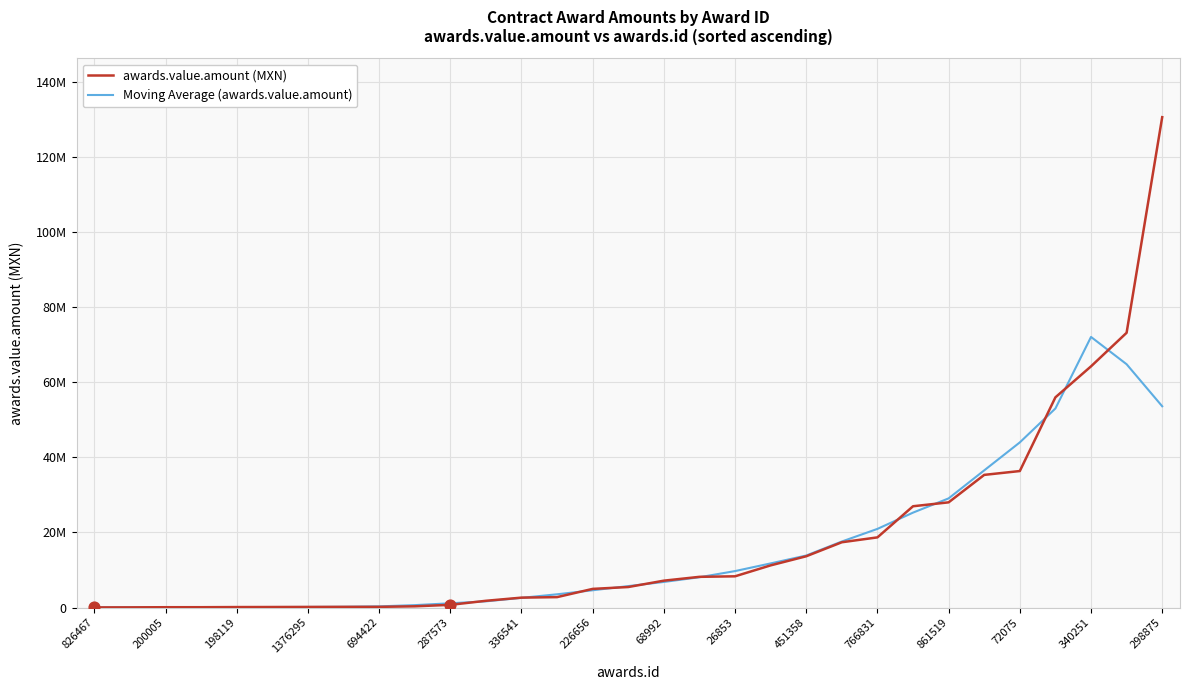

Is this an area chart (filled region under the line)?

No